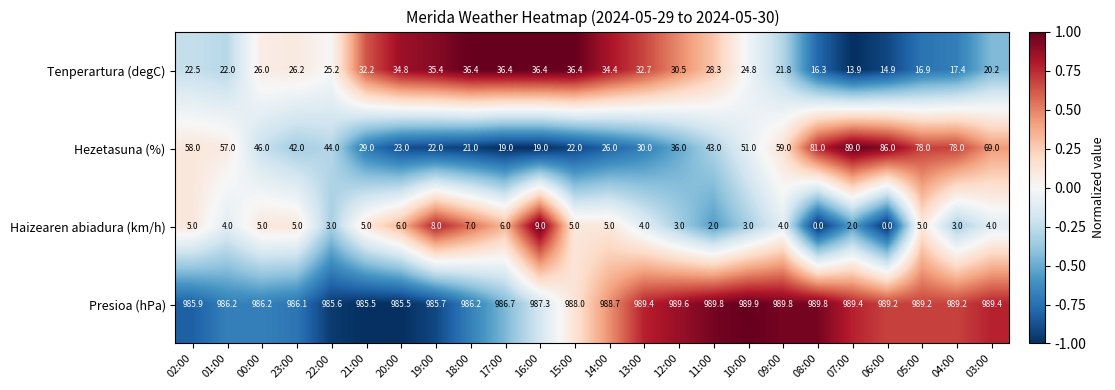

How many categories are shown in the chart?

24